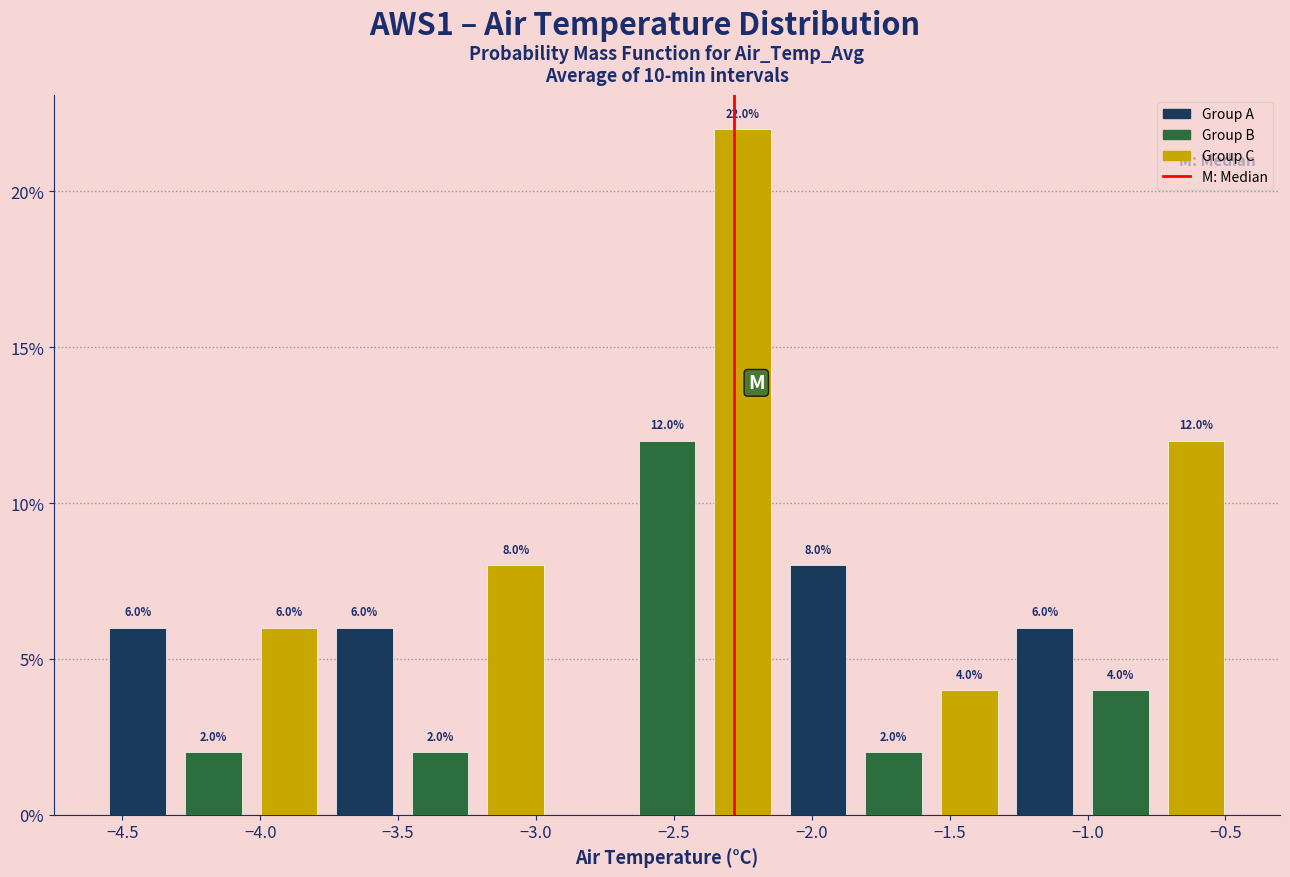

Over which range of the x-axis is the bar tallest?

-2.40 to -2.10